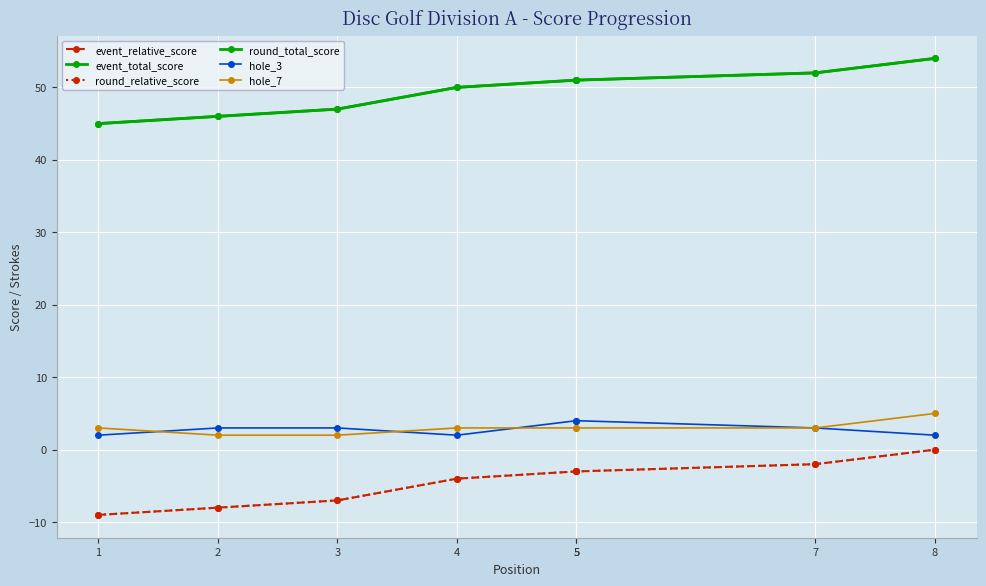

What is the difference between the second highest and minimum values in the hole_7 series?

1